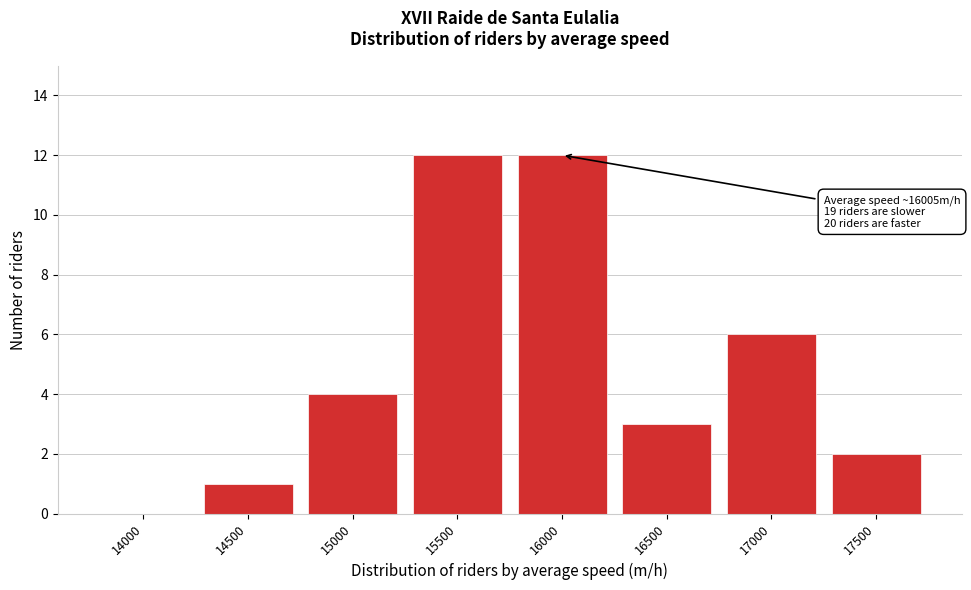

Reading right to left, transcribe all the data shown in this chart.

17500=2	17000=6	16500=3	16000=12	15500=12	15000=4	14500=1	14000=0